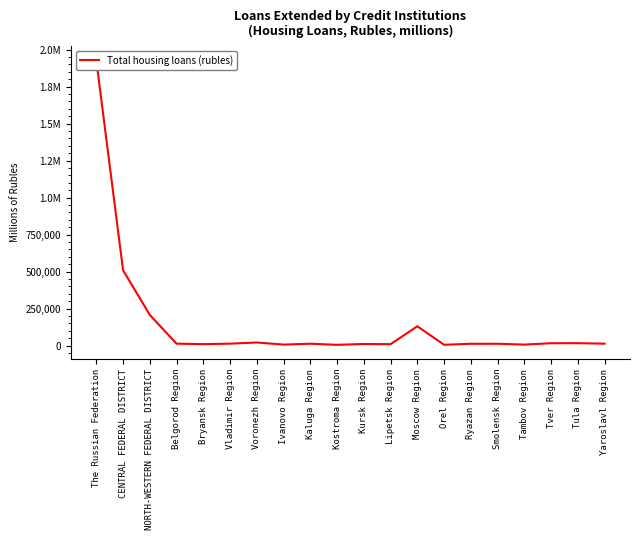

What position from the left is The Russian Federation?

1